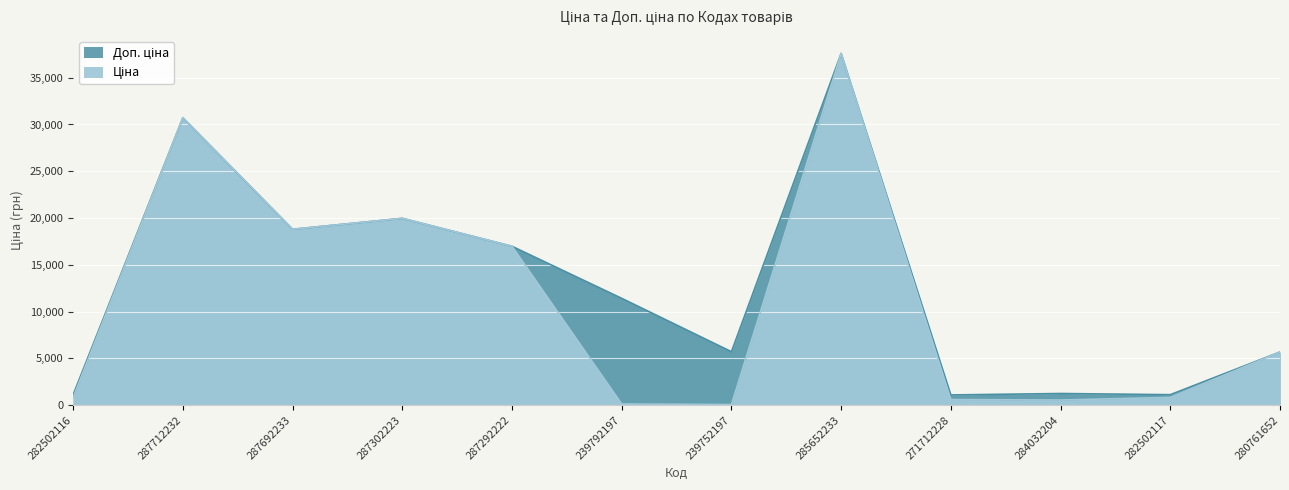

What is the maximum value for Ціна?

37593.6